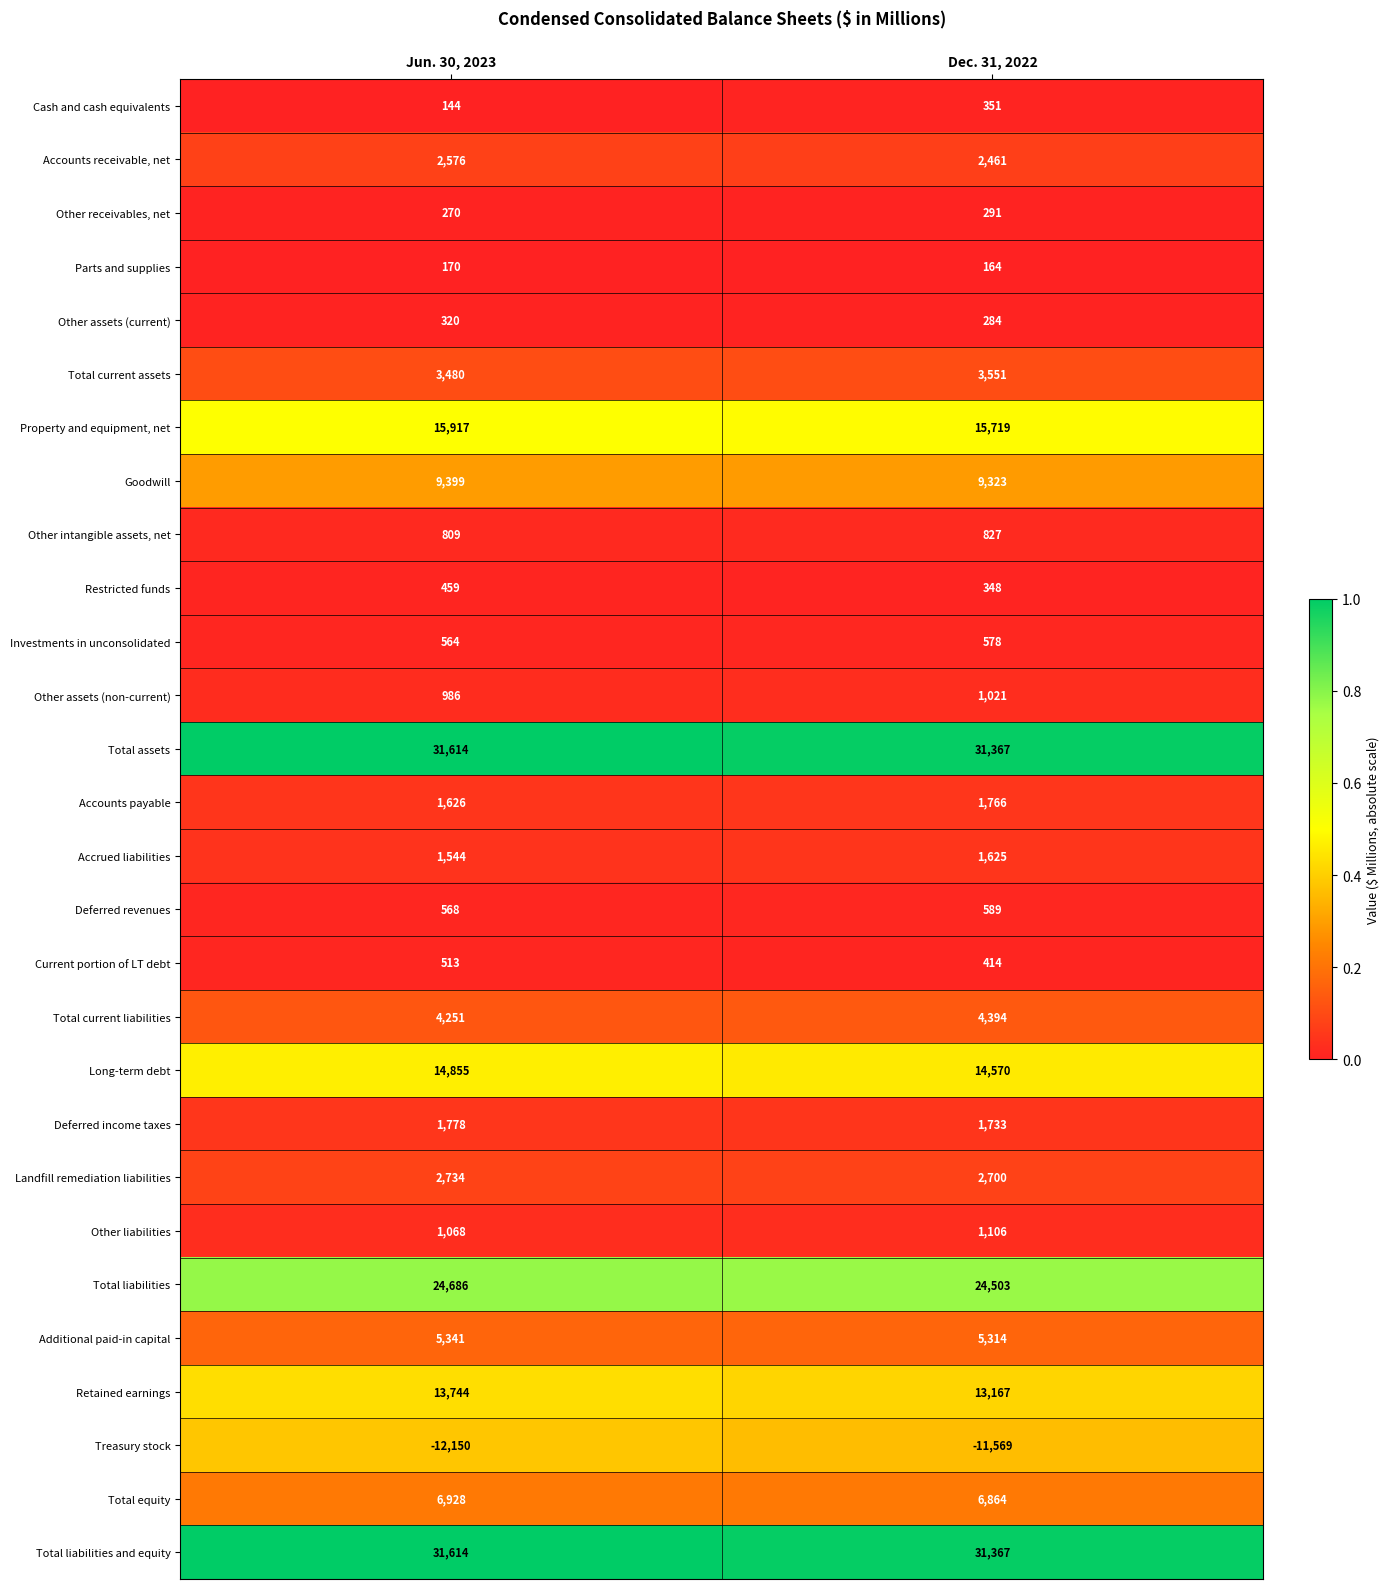

Which category has the highest value in the Total equity series?

Jun. 30, 2023